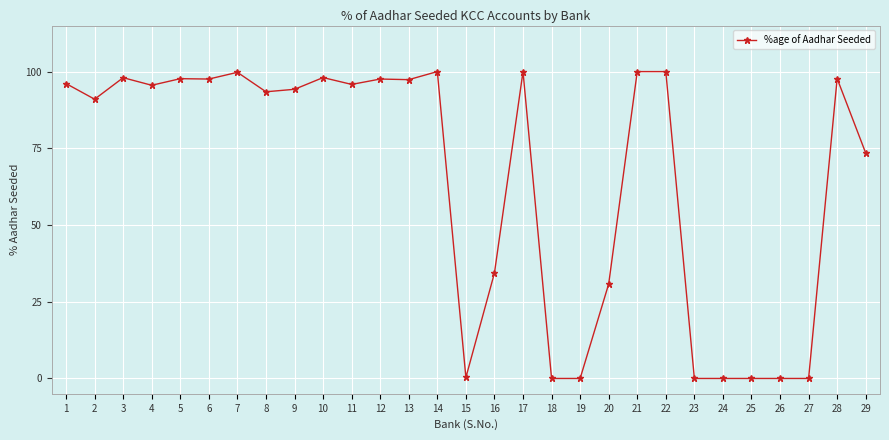

True or false: the data has more than 0 interior local peaks.

True